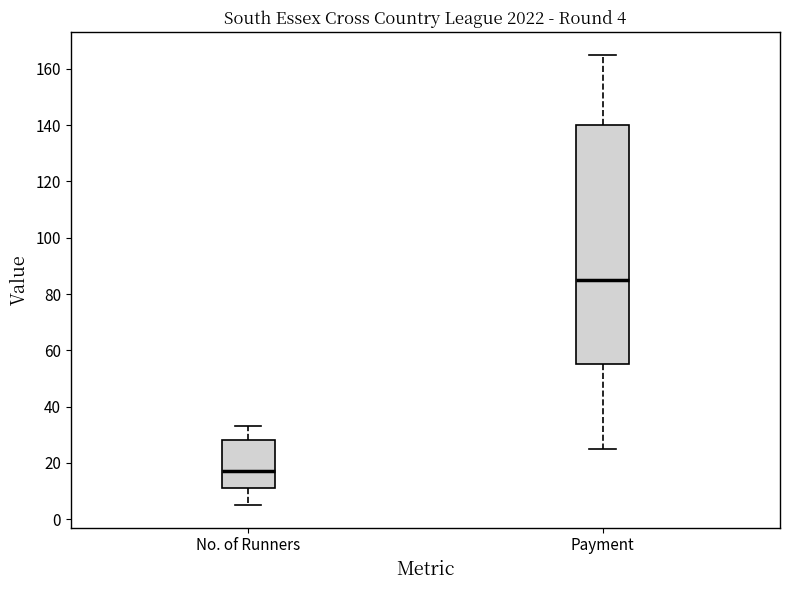

Comparing the boxes themselves (not the whiskers), which one is the tallest?

Payment